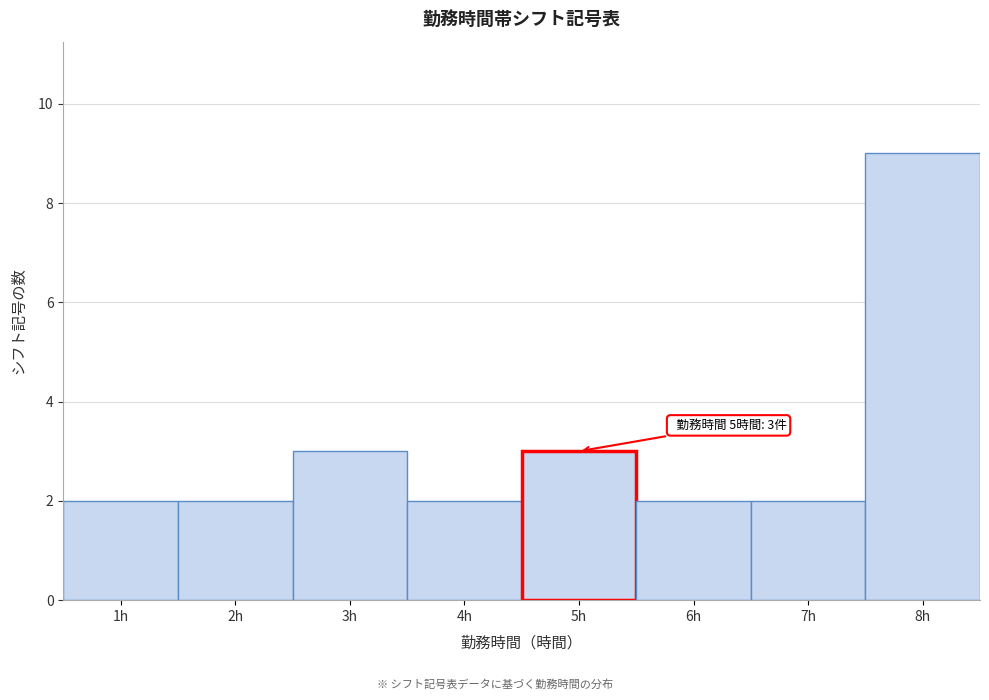

Reading left to right, transcribe all the data shown in this chart.

1h=2	2h=2	3h=3	4h=2	5h=3	6h=2	7h=2	8h=9